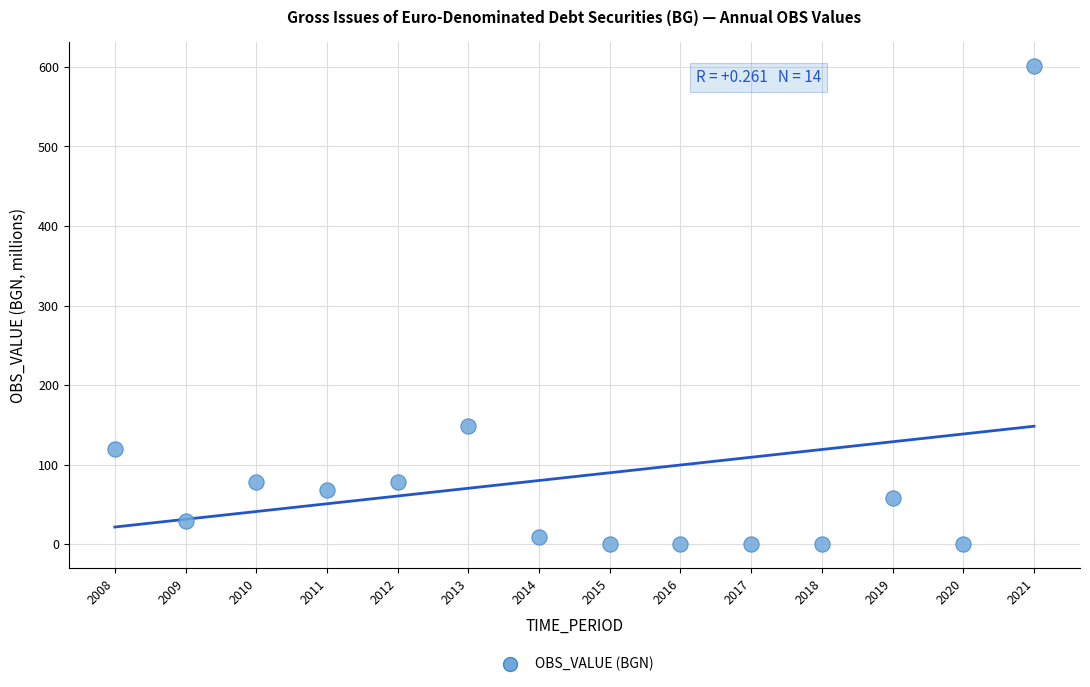

What is the range of X values (max minus min)?

13.0